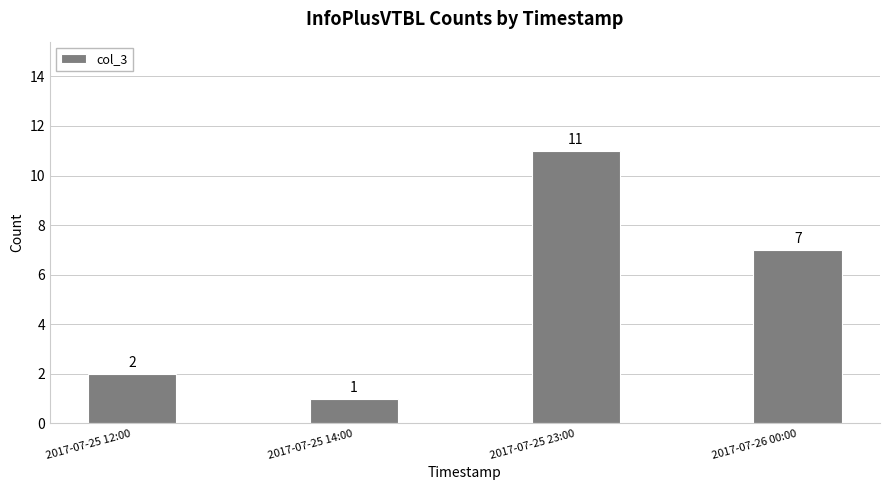

Reading right to left, extract all data points from this chart.

2017-07-26 00:00=7	2017-07-25 23:00=11	2017-07-25 14:00=1	2017-07-25 12:00=2